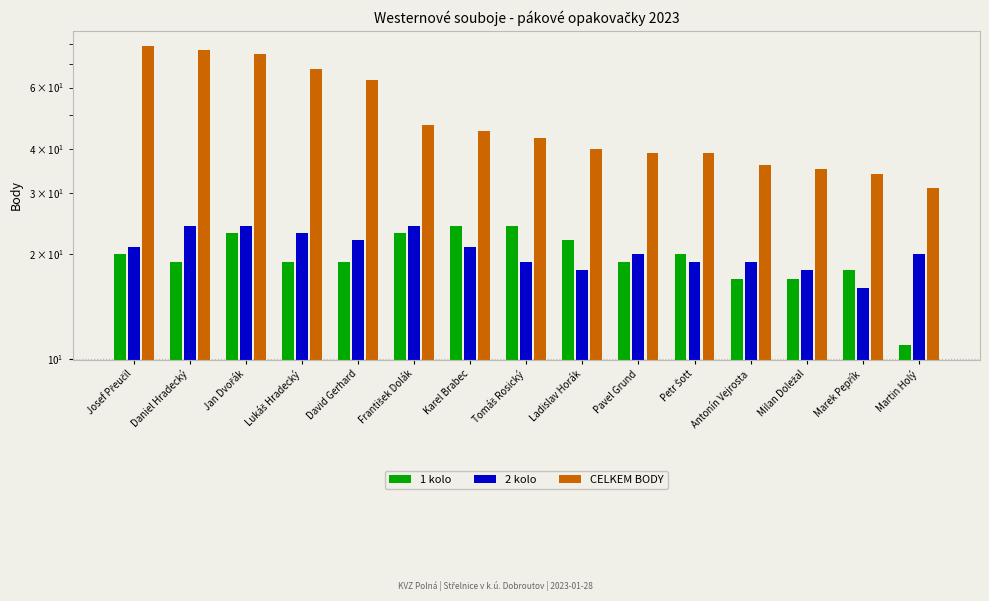

The value of 1 kolo at Jan Dvořák is 23. True or false?

True